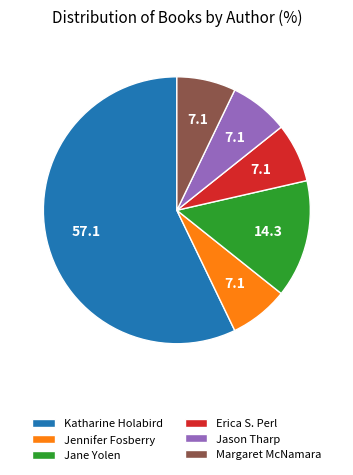

What is the largest slice in the pie chart?

Katharine Holabird